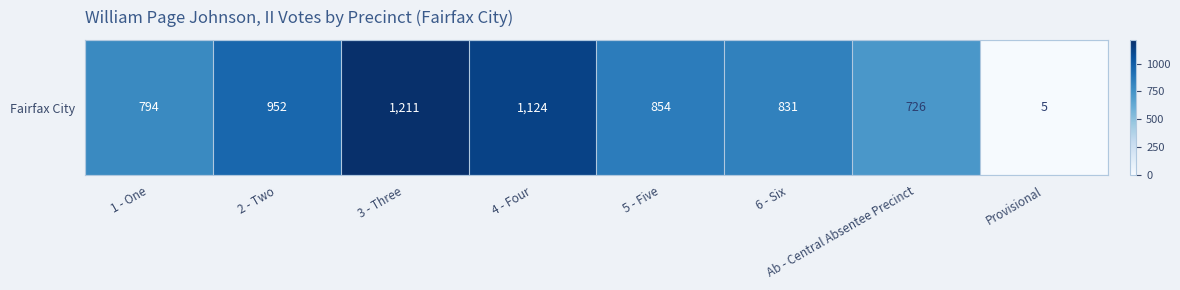

What is the sum of all values?

6497